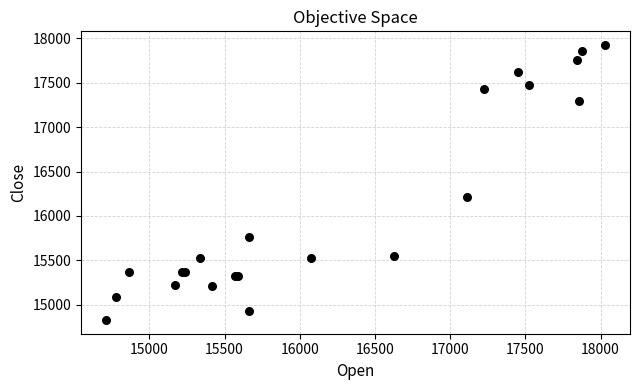

What Y value in the scatter plot is closest to 16376?

16214